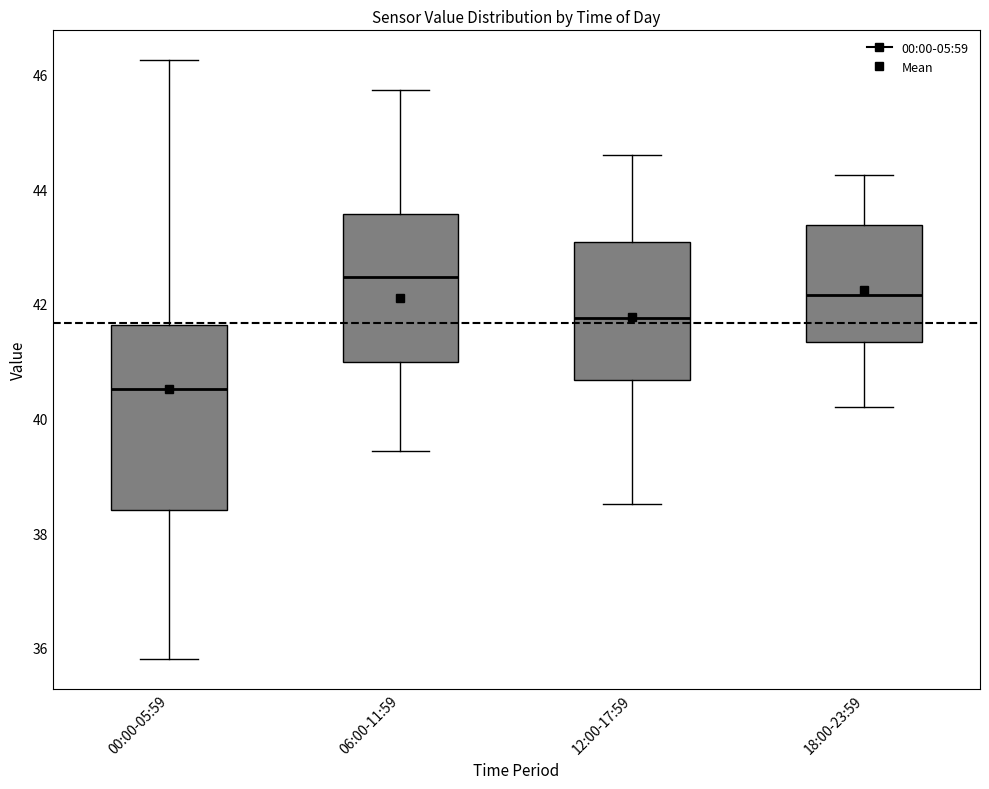

Reading left to right, transcribe this box plot: for each box, give where its median line is, the range the box spans, and where its two whiskers end, as read against the y-axis. The values are not printed on the chart, so give them approximately, as read against the axis.

00:00-05:59: median 40.6, box 38.4 to 41.6, whiskers 35.8 to 46.2
06:00-11:59: median 42.4, box 41.0 to 43.6, whiskers 39.4 to 45.8
12:00-17:59: median 41.8, box 40.6 to 43.0, whiskers 38.6 to 44.6
18:00-23:59: median 42.2, box 41.4 to 43.4, whiskers 40.2 to 44.2